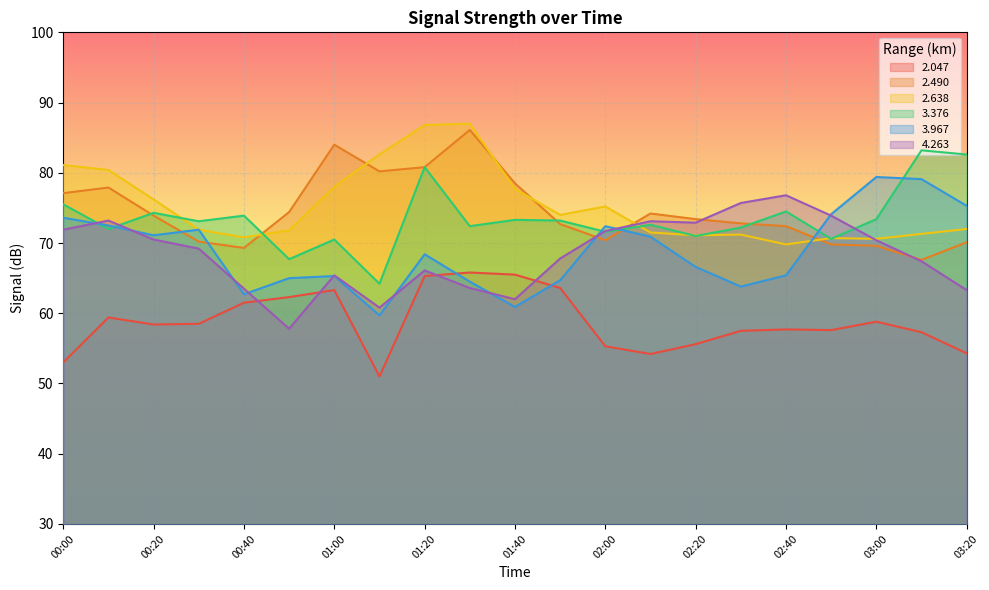

True or false: 3.376 has more than 0 points higher than both neighbors.

True